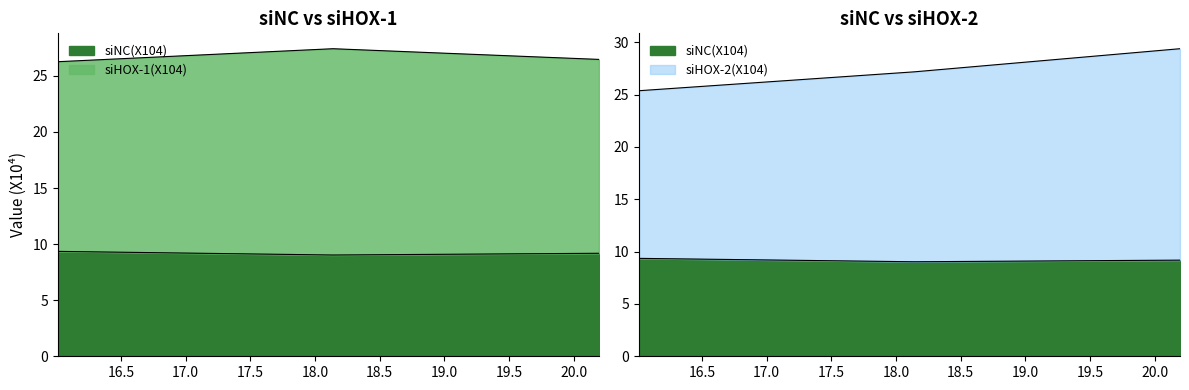

Is it true that siNC(X104) equals 9.2 at 20.1943?

True